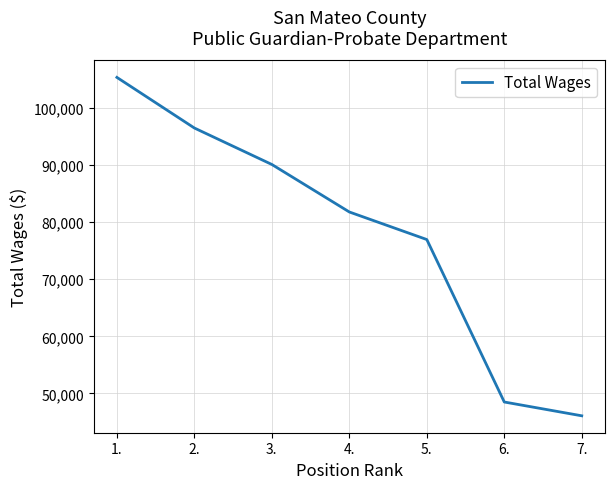

Where is the data nearest to the value 75723?

5.